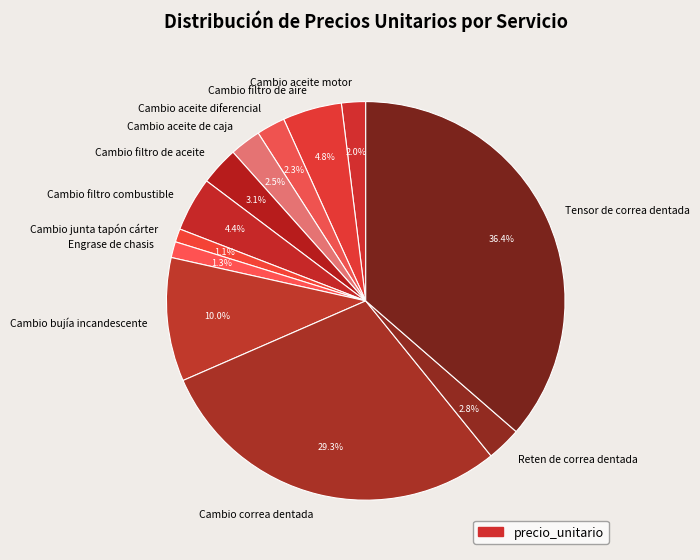

Is there a majority slice in this chart?

No